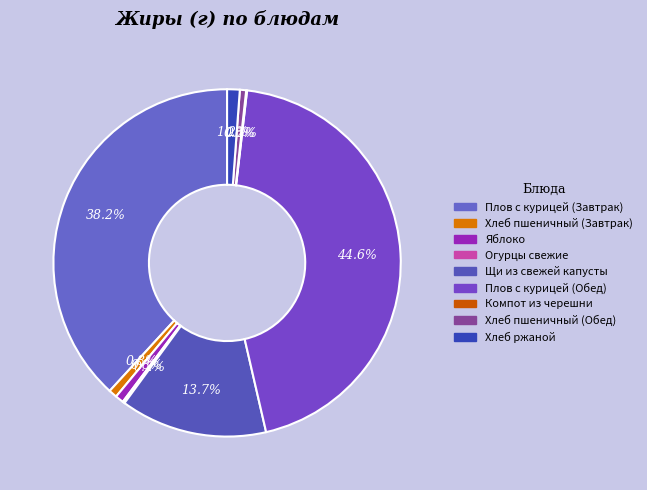

Is there any slice that represents more than half of the pie?

No